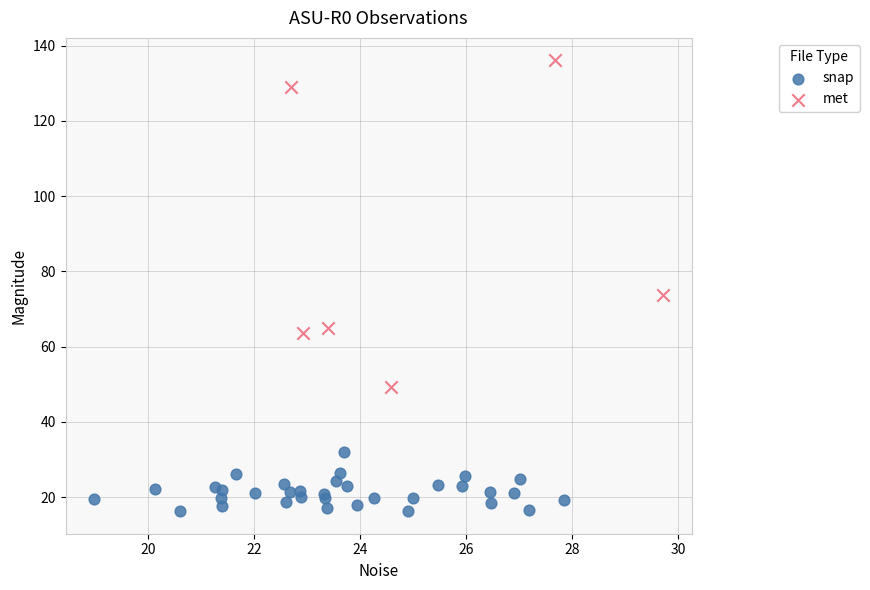

Which series contains the highest Y value?

met